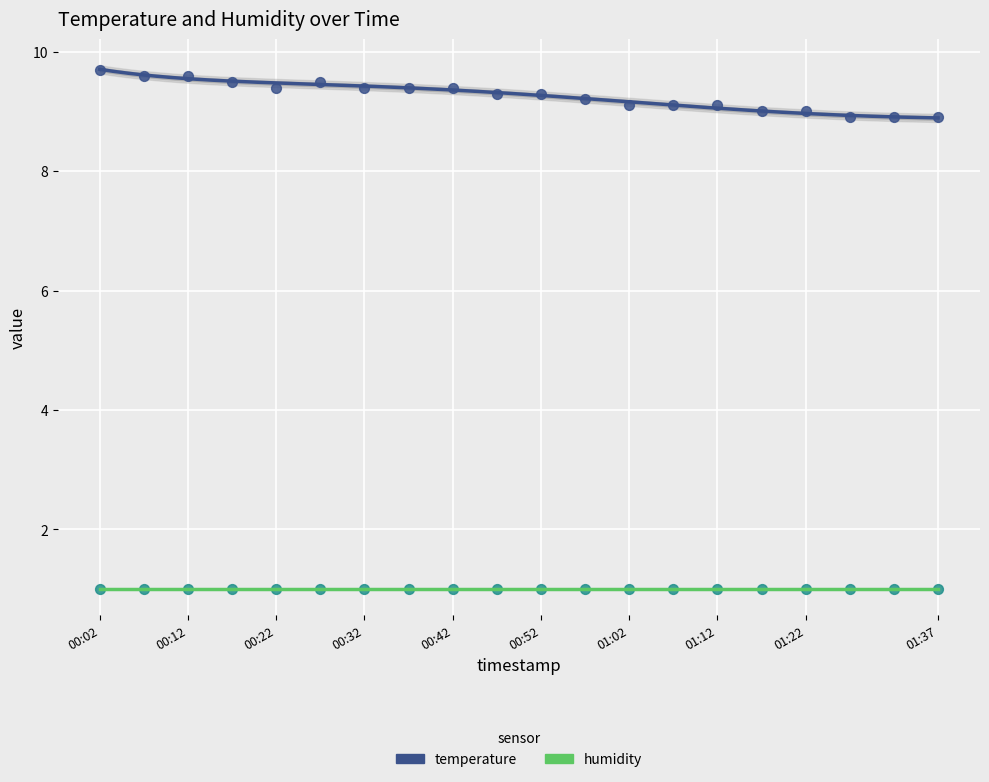

Which series has the largest Y range (max minus min)?

temperature